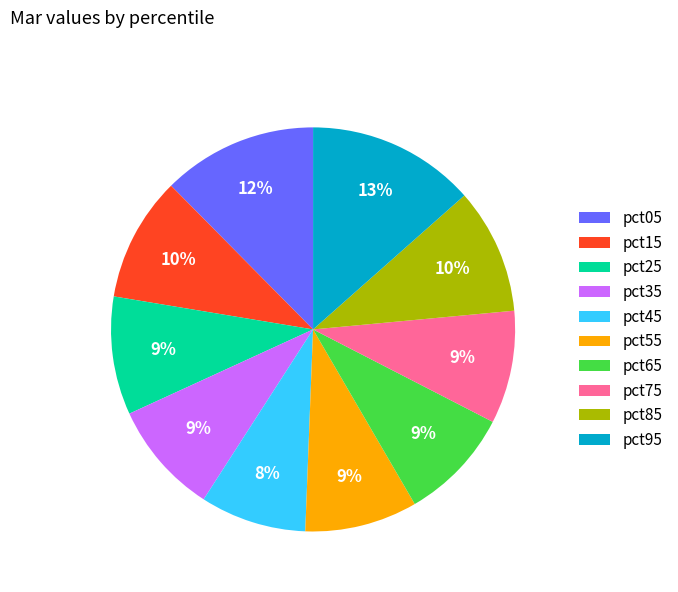

To the nearest percent, what portion does pct45 represent?

8%